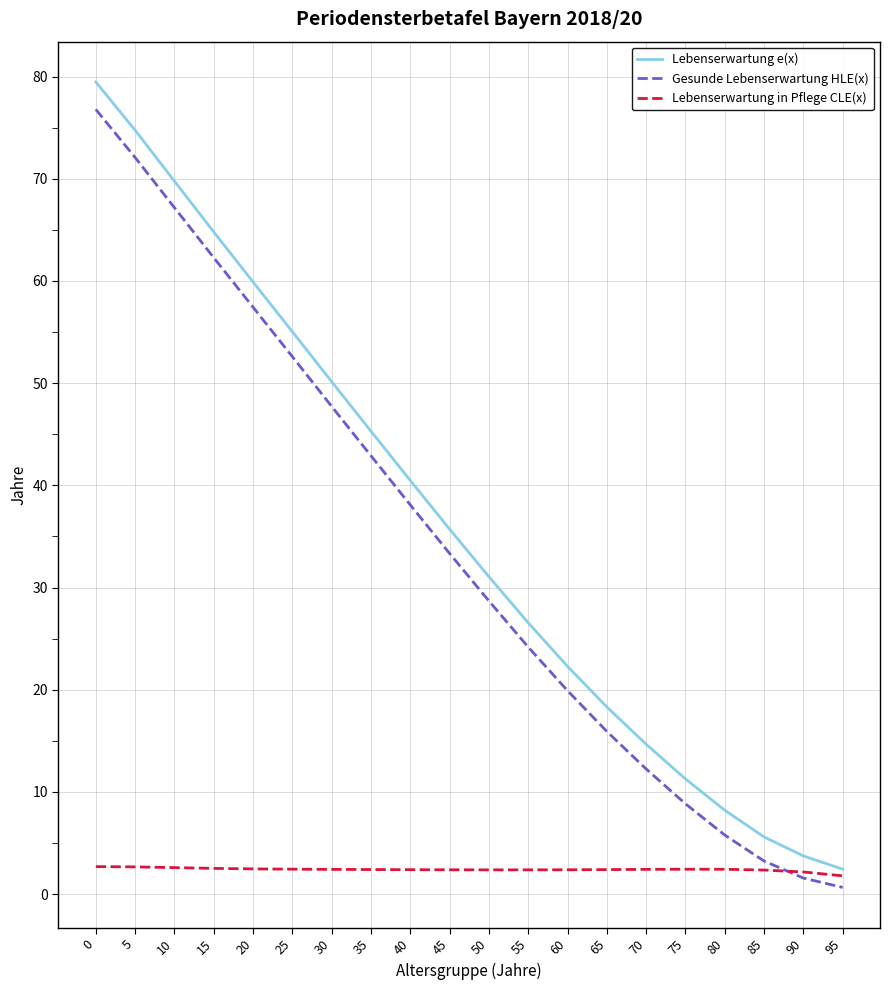

At which label is Gesunde Lebenserwartung HLE(x) closest to 38?

40